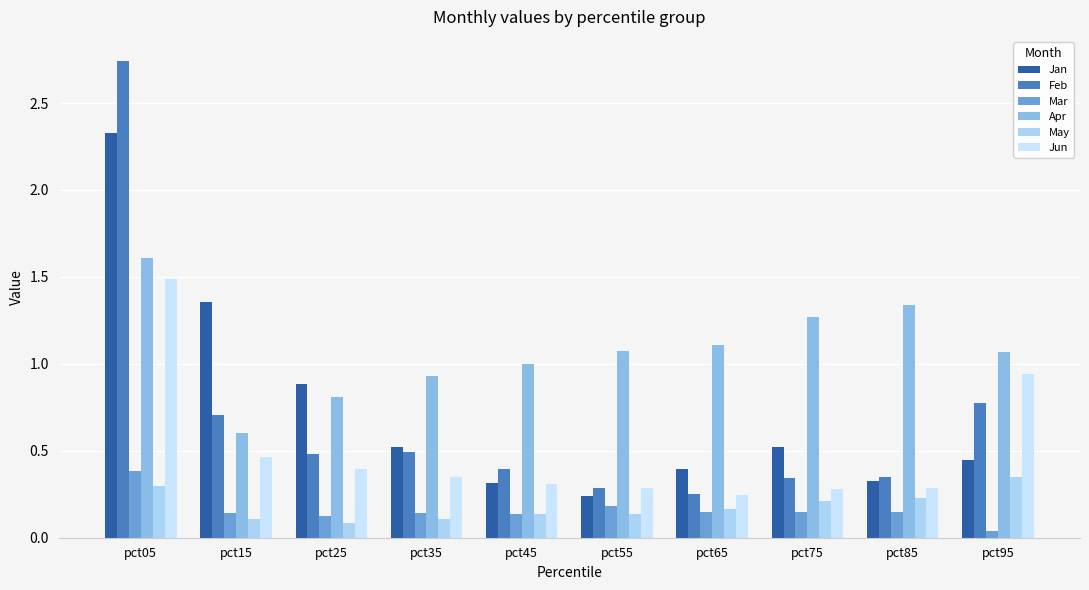

Does the chart contain any negative values?

No